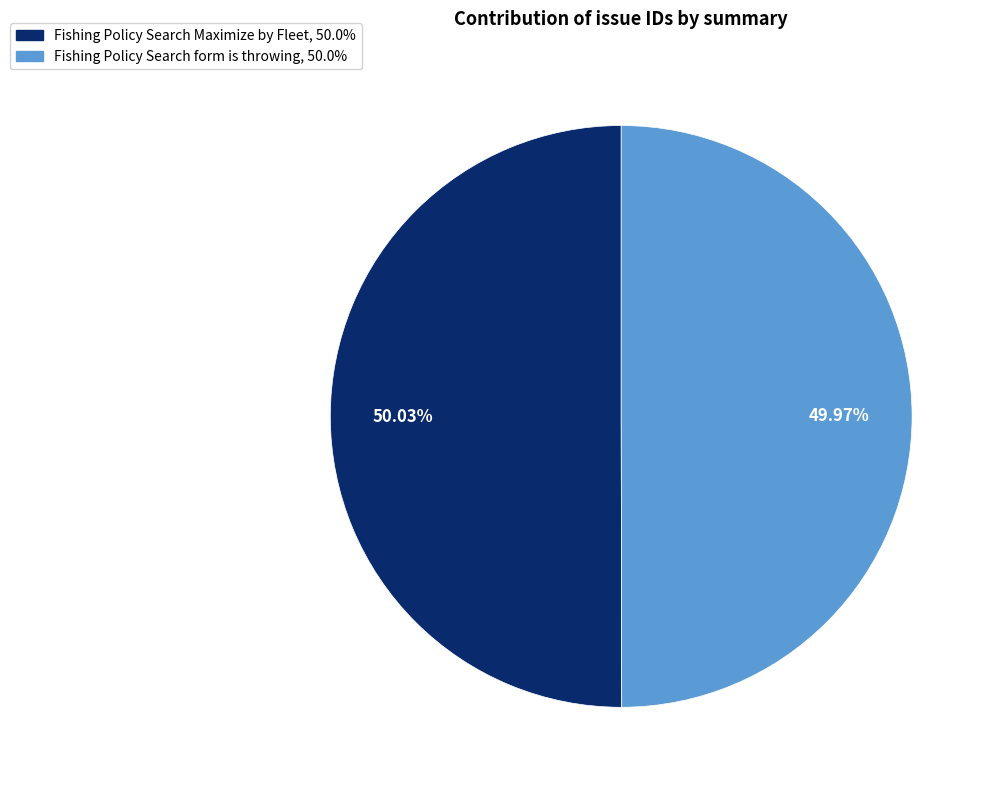

How much of the chart is everything except Fishing Policy Search Maximize by Fleet?

50.0%